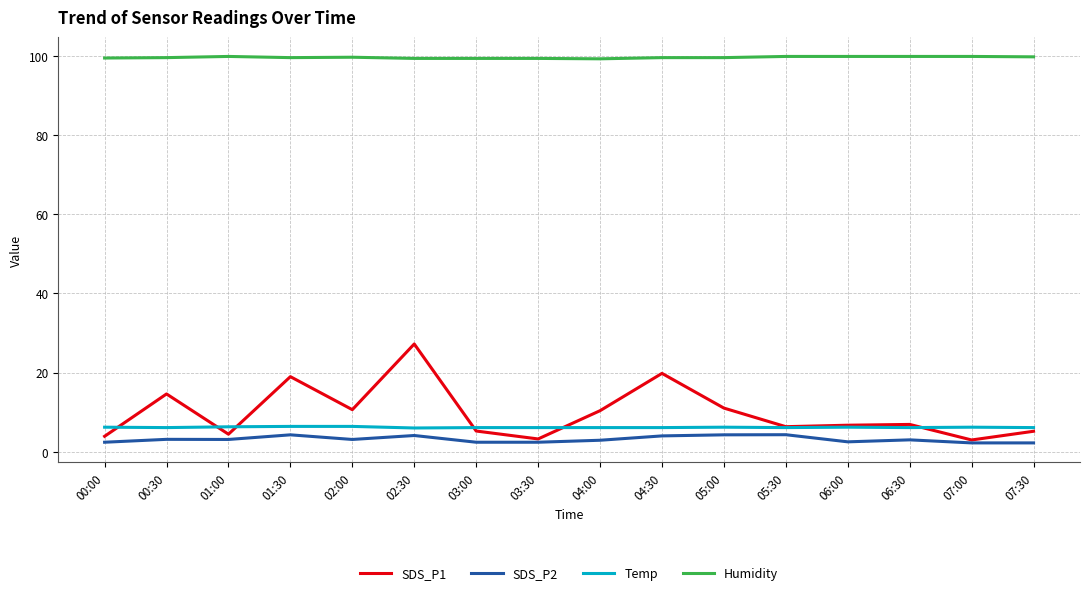

True or false: SDS_P2 and Temp intersect in this chart.

False